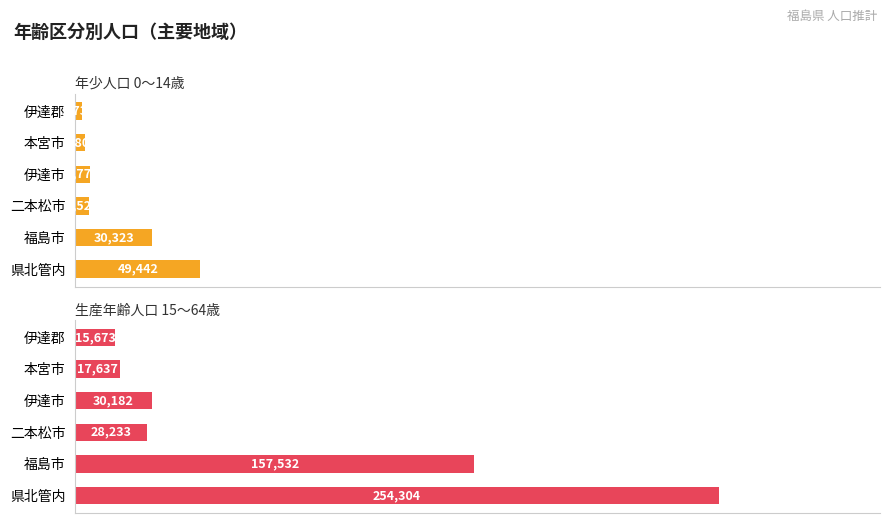

What is the average value of the 生産年齢人口 15～64歳 series?

83927